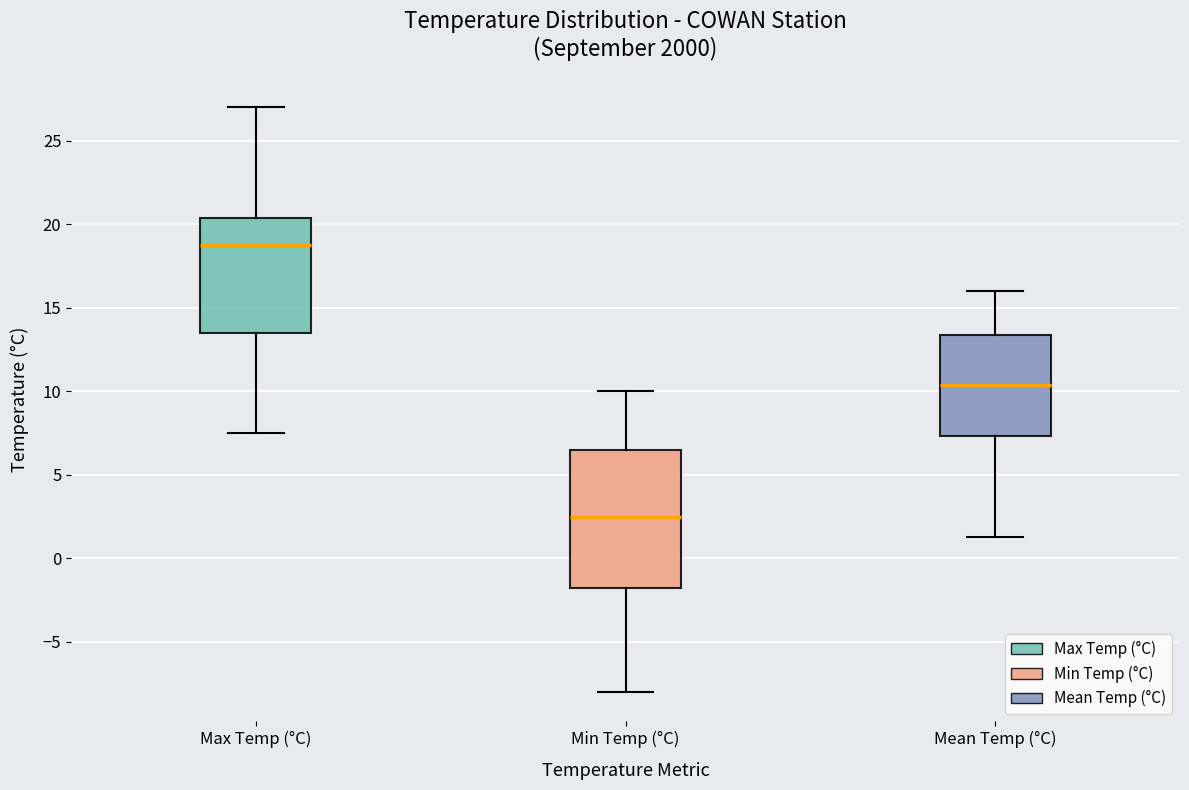

Reading left to right, transcribe this box plot: for each box, give where its median line is, the range the box spans, and where its two whiskers end, as read against the y-axis. The values are not printed on the chart, so give them approximately, as read against the axis.

Max Temp (°C): median 19.0, box 13.5 to 20.5, whiskers 7.5 to 27.0
Min Temp (°C): median 2.5, box -1.5 to 6.5, whiskers -8.0 to 10.0
Mean Temp (°C): median 10.5, box 7.5 to 13.5, whiskers 1.5 to 16.0